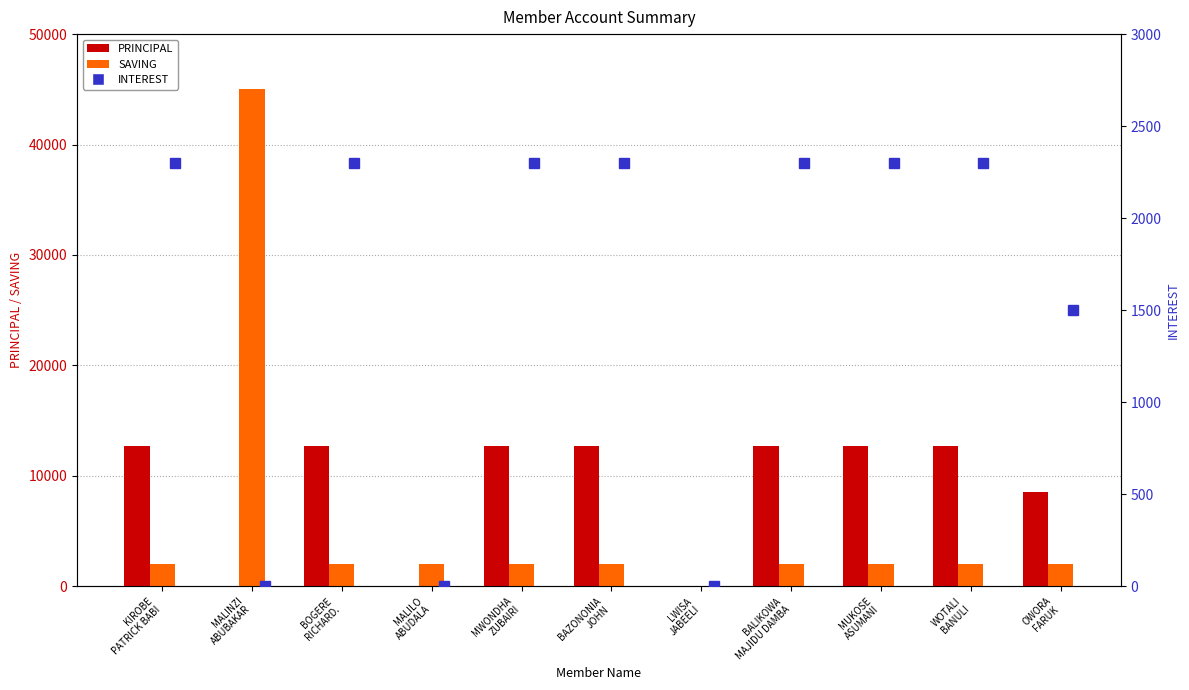

True or false: PRINCIPAL has a value of 12700 at WOTALI
BANULI.

True